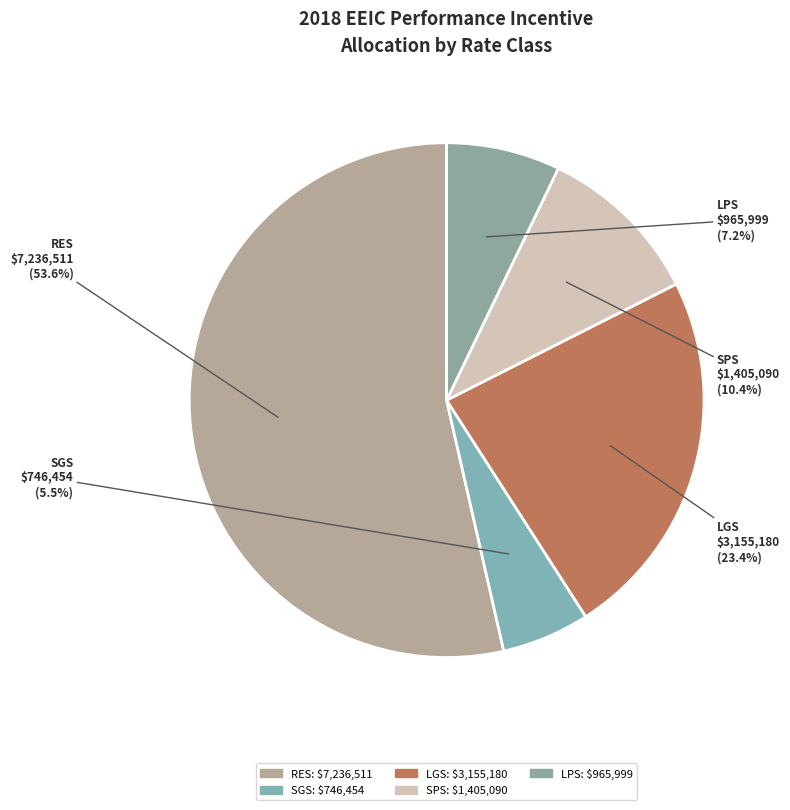

How many segments does this pie chart have?

5